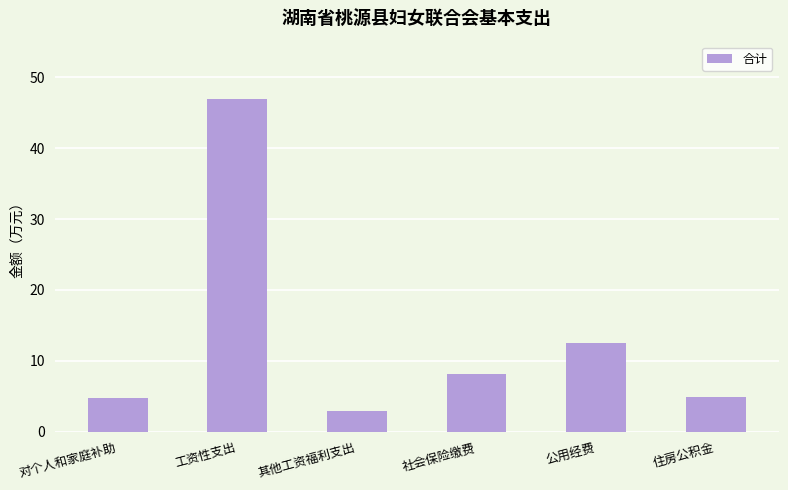

What is the difference between the values at 社会保险缴费 and 其他工资福利支出?

5.1